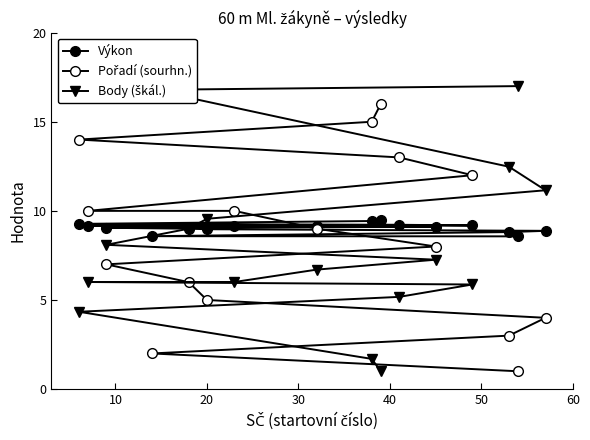

How many values in the Pořadí (sourhn.) series are below 9?

8